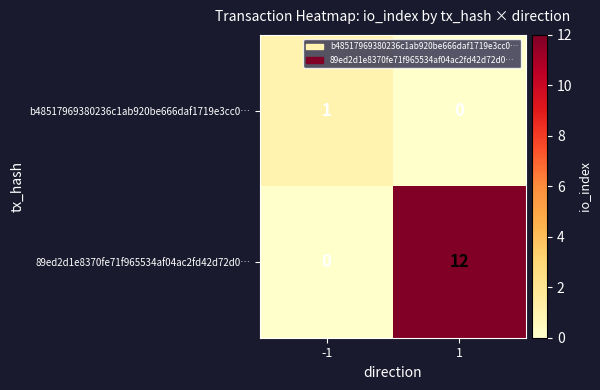

Between -1 and 1, which series saw the biggest shift?

89ed2d1e8370fe71f965534af04ac2fd42d72d0…